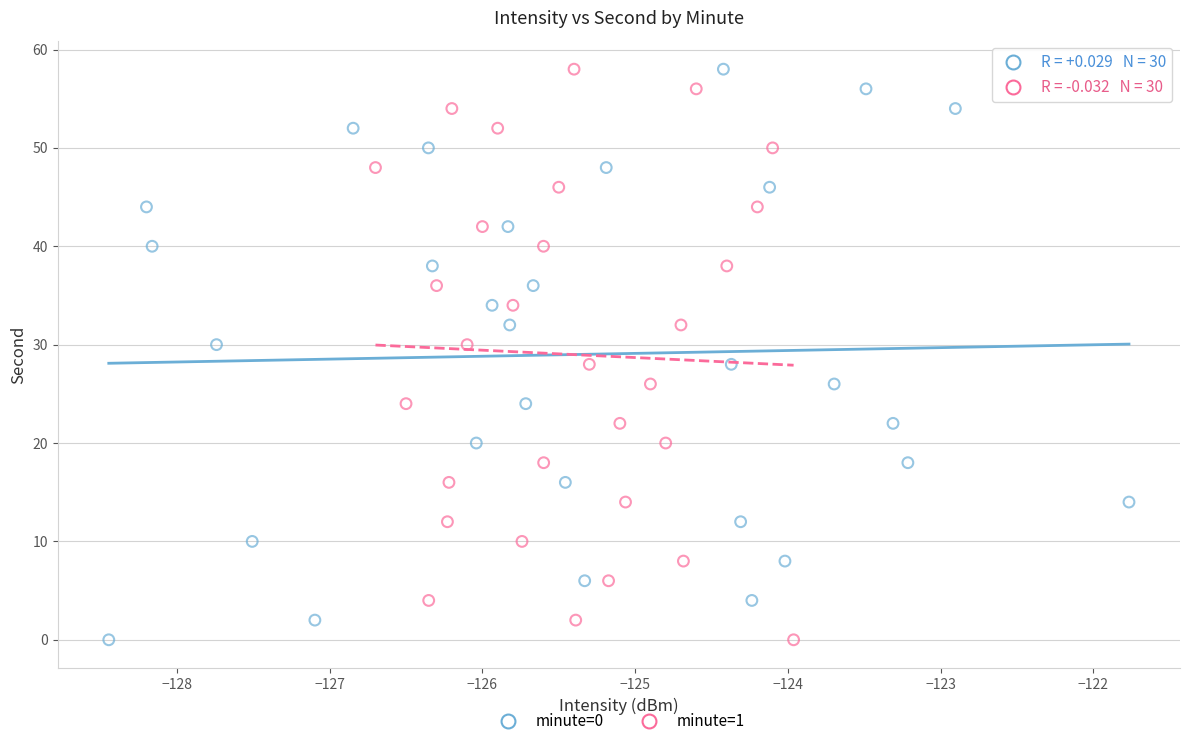

What are all the series names shown in the legend?

minute=0, minute=1